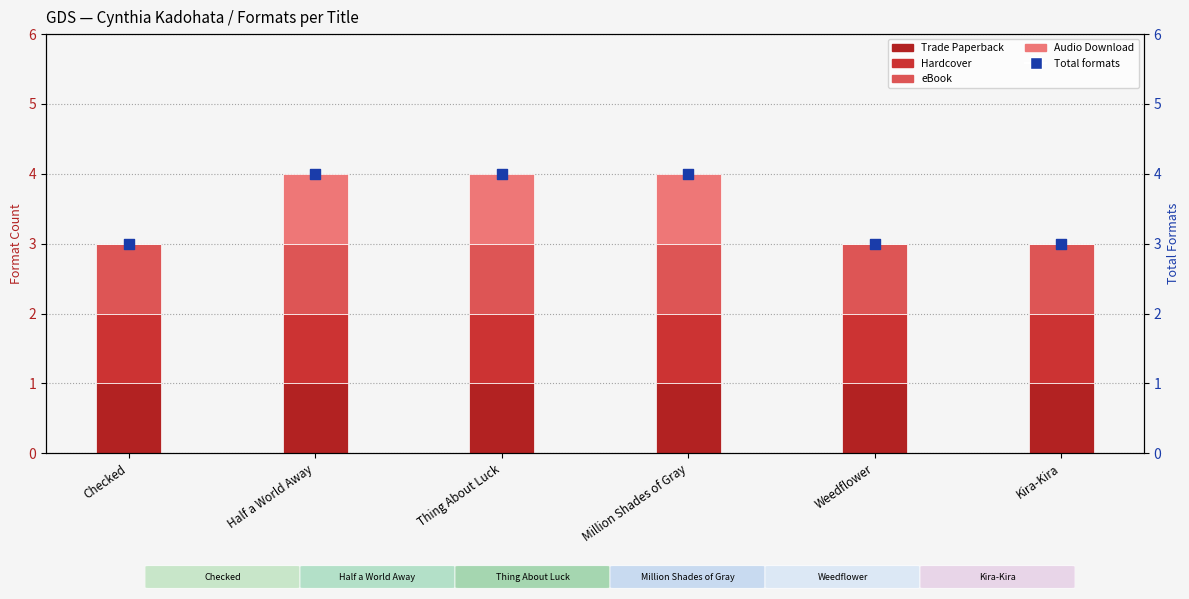

Which series contains the highest Y value?

Total formats